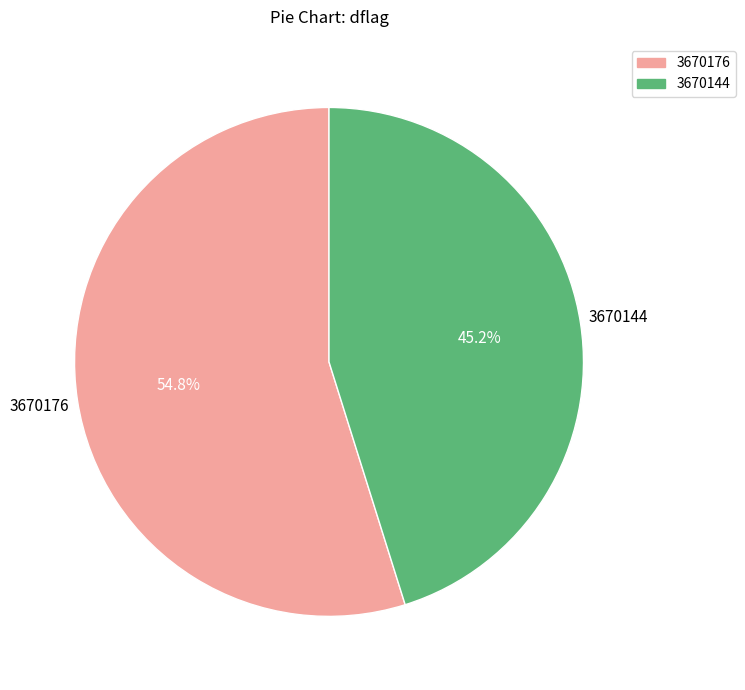

To the nearest percent, what is the average slice percentage?

50%